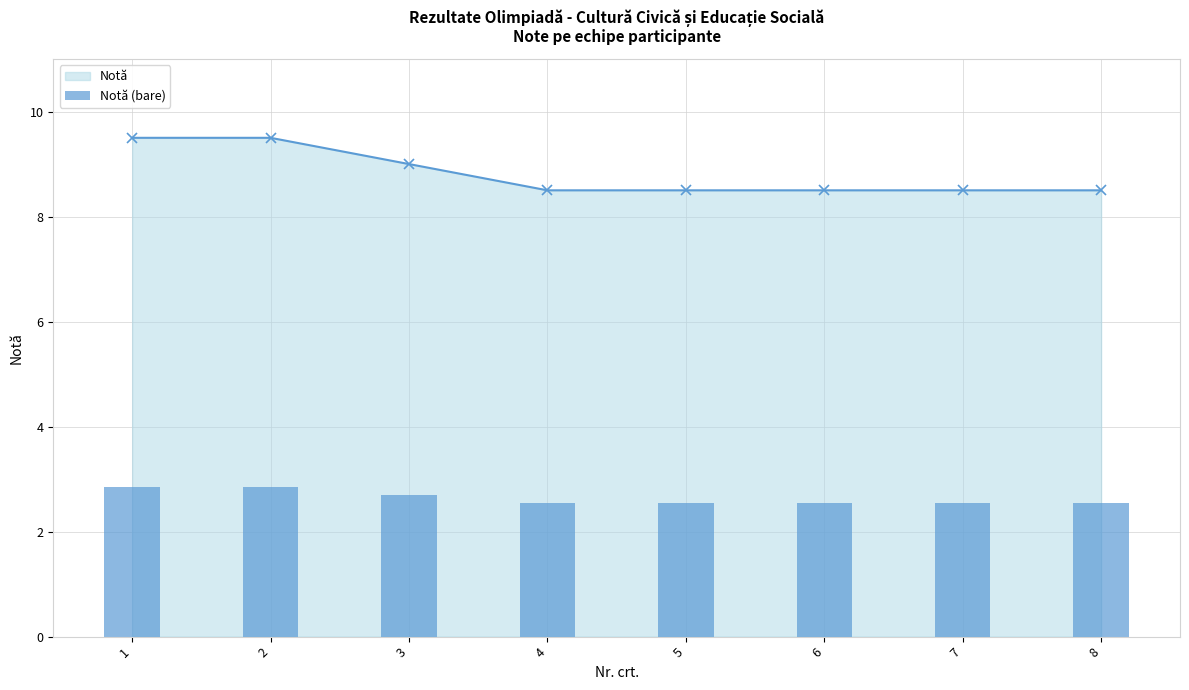

What is the minimum value for Notă?

8.5